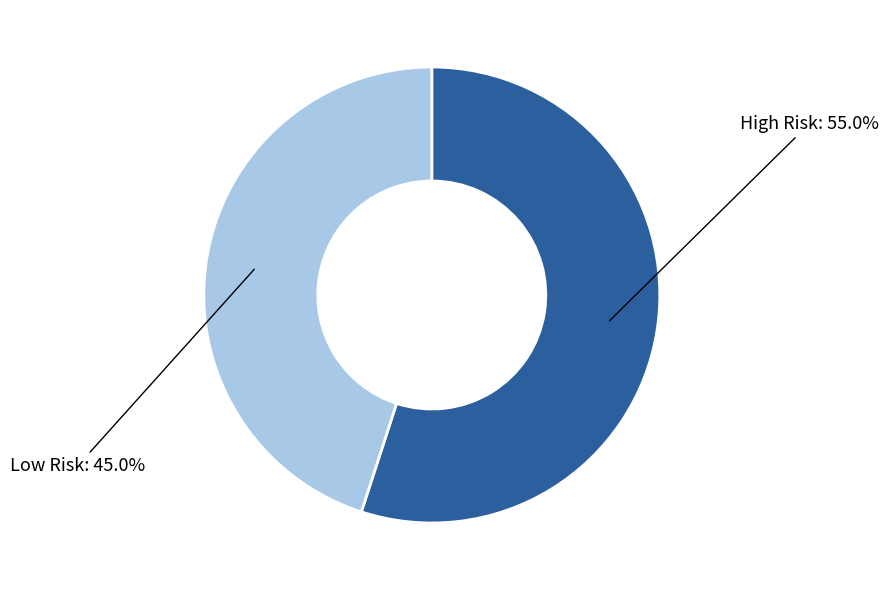

To the nearest percent, what is the average slice percentage?

50%